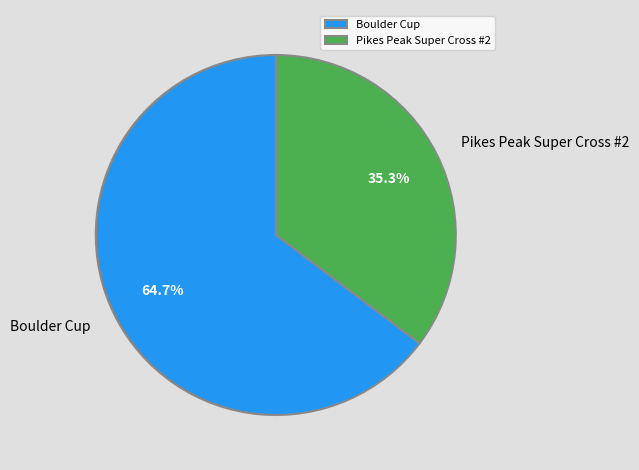

Rank the categories by value from highest to lowest.

Boulder Cup, Pikes Peak Super Cross #2